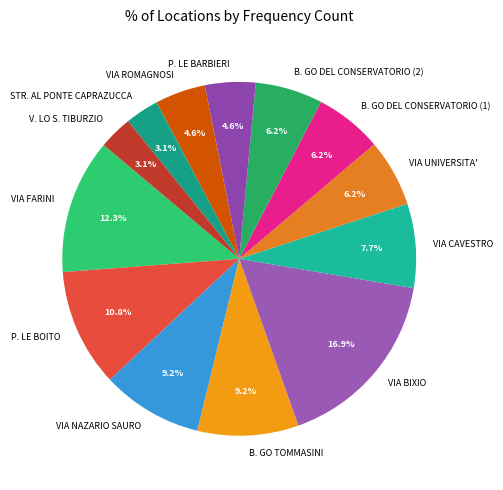

What percentage is NOT represented by B. GO DEL CONSERVATORIO (2)?

93.8%